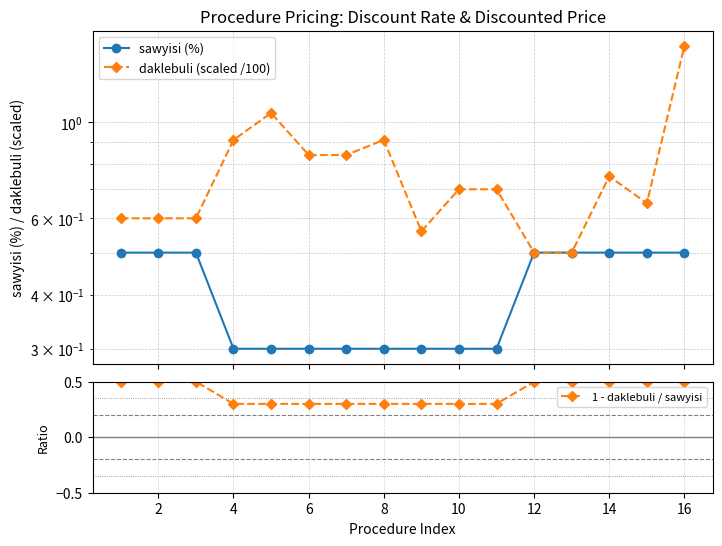

What is the maximum value for 1 - daklebuli / sawyisi?

0.5